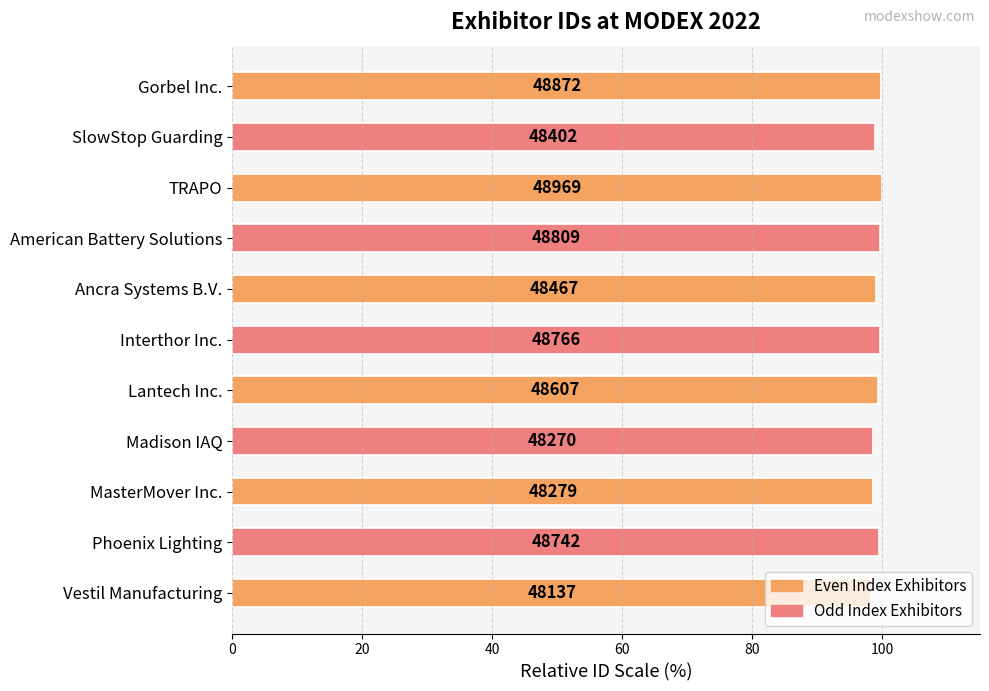

How many bars are there in total?

11